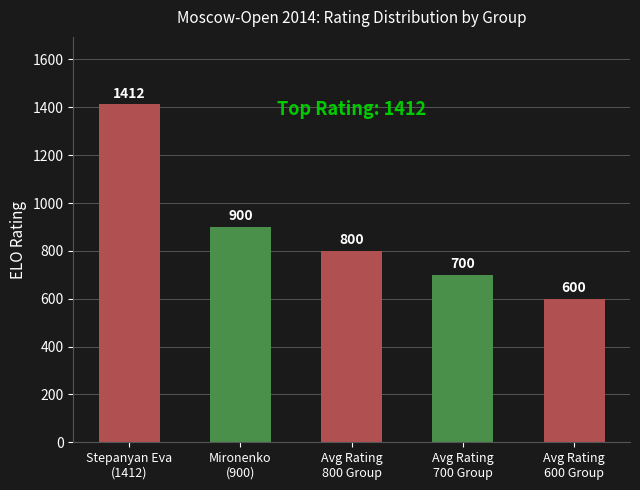

Count the number of data series in this chart.

1